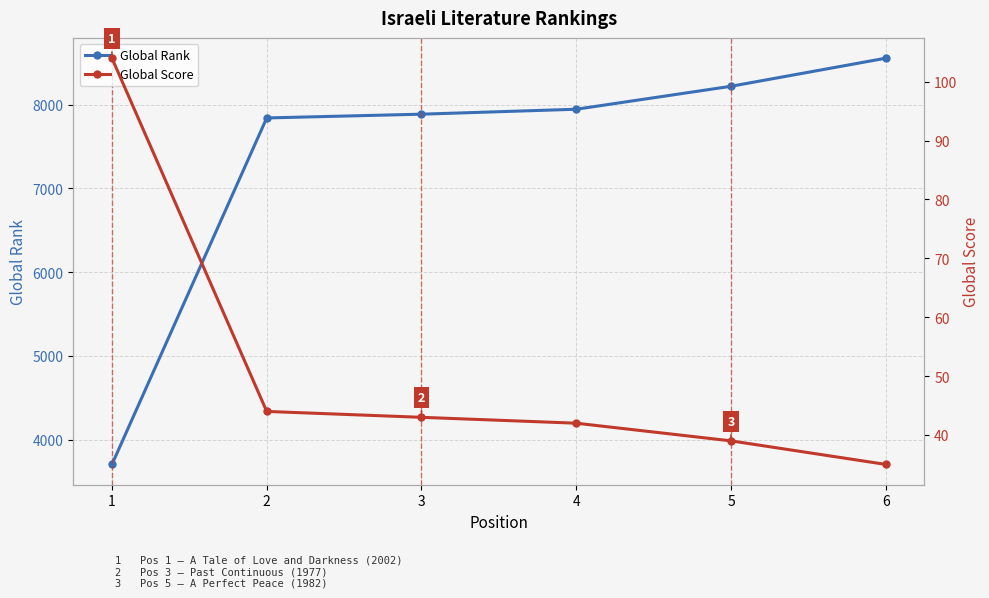

Rank the series at 6 from highest to lowest value.

Global Rank, Global Score